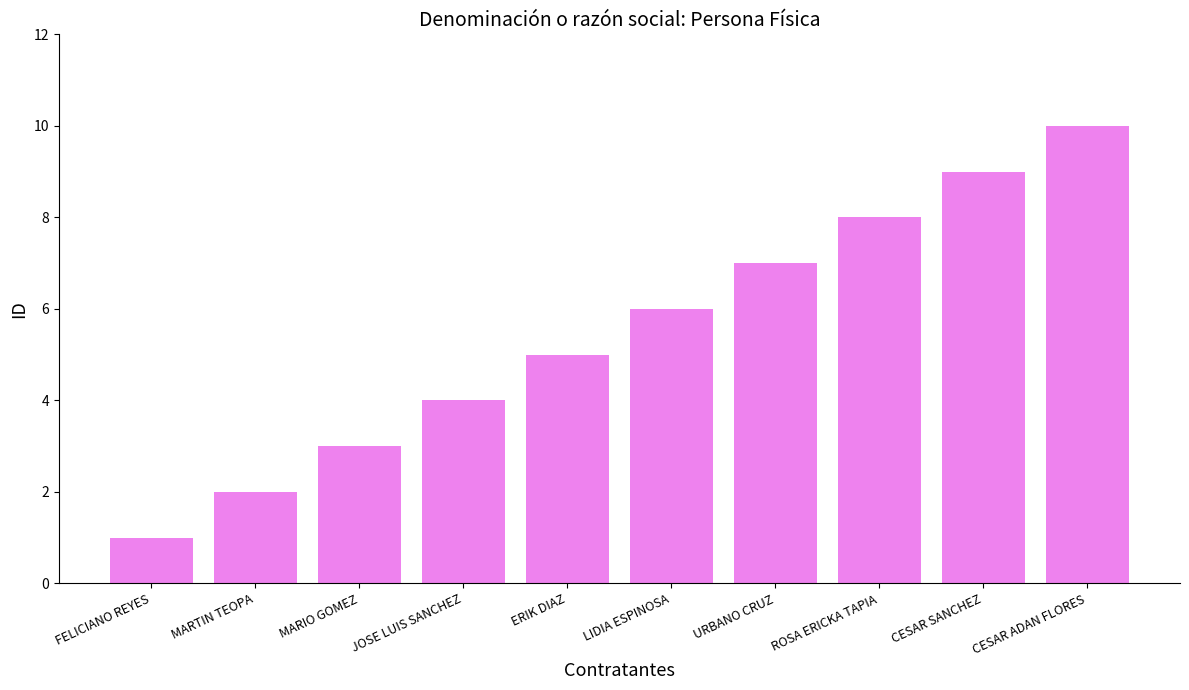

Is it true that the value at ROSA ERICKA TAPIA is 8?

True